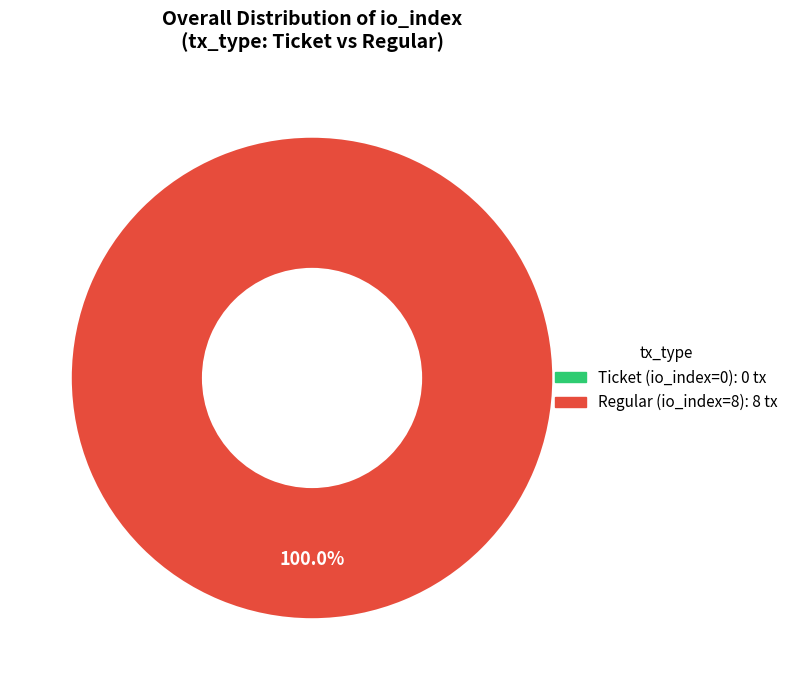

Which category has the smallest portion of the pie?

Ticket (io_index=0)